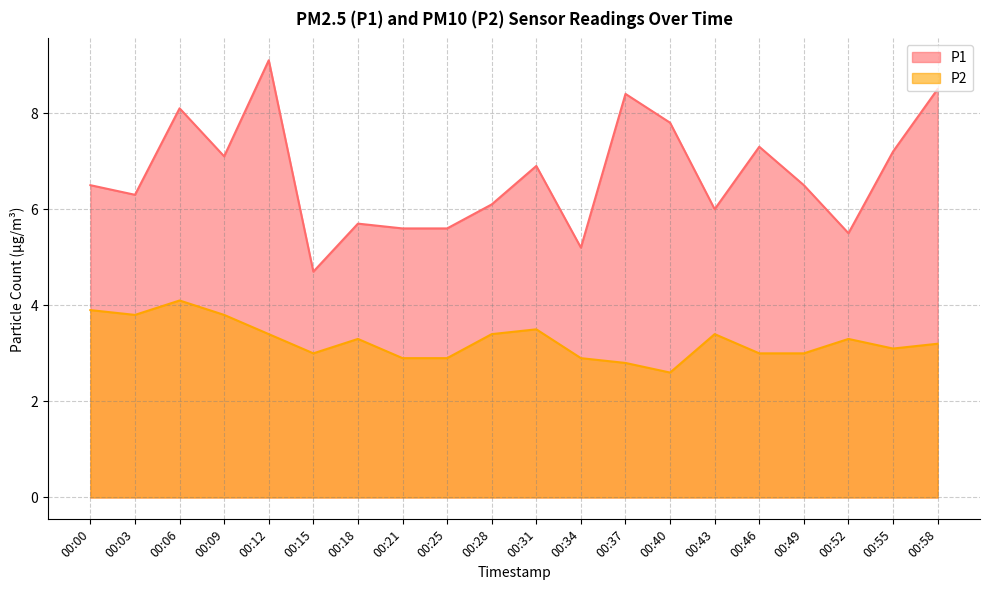

Does the chart display data point markers on the line(s)?

No